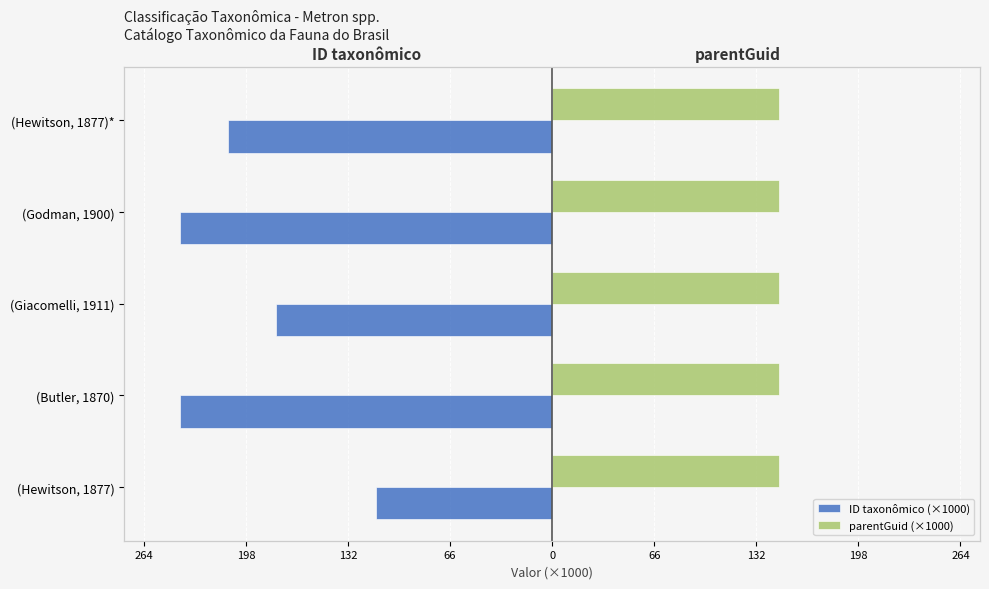

Which series changed the most between 264 and 66?

ID taxonômico (×1000)